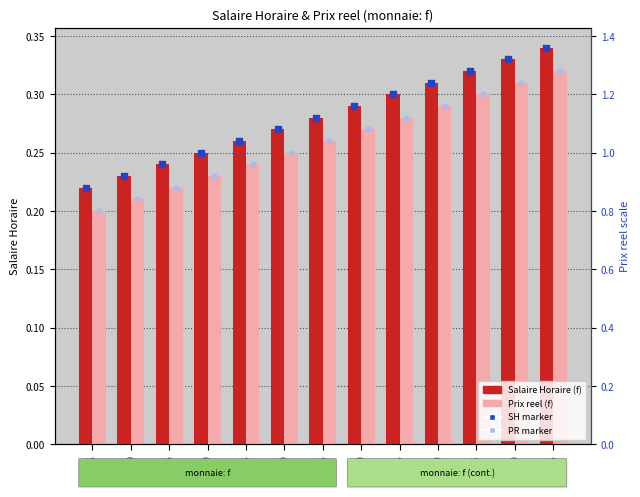

Which series contains the lowest Y value?

Prix reel (f)